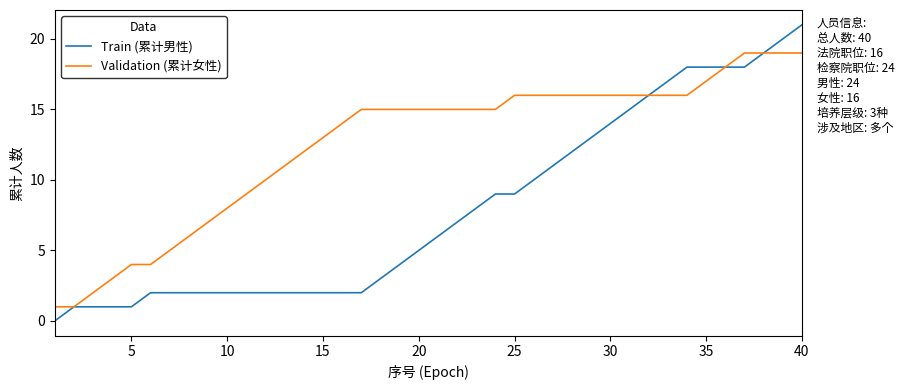

Which series has the largest range (max minus min)?

Train (累计男性)